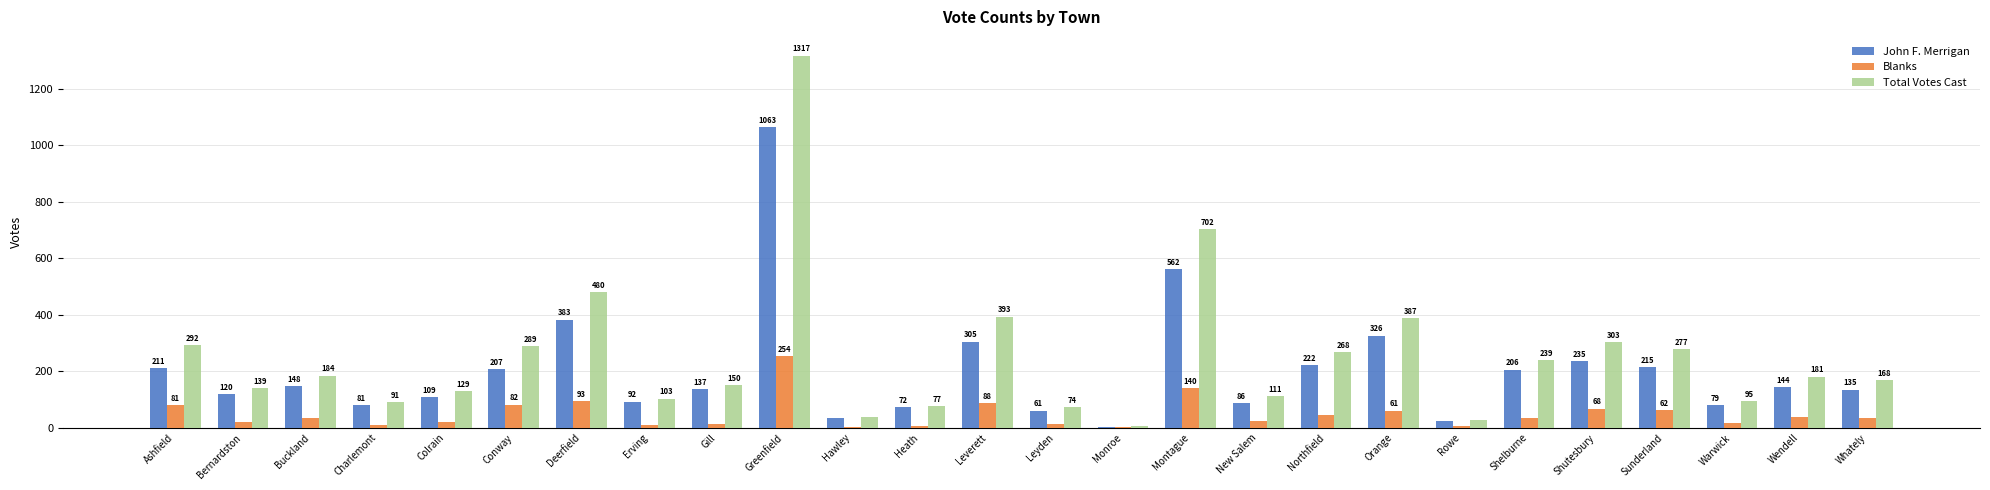

At which category is the sum across all series the highest?

Greenfield